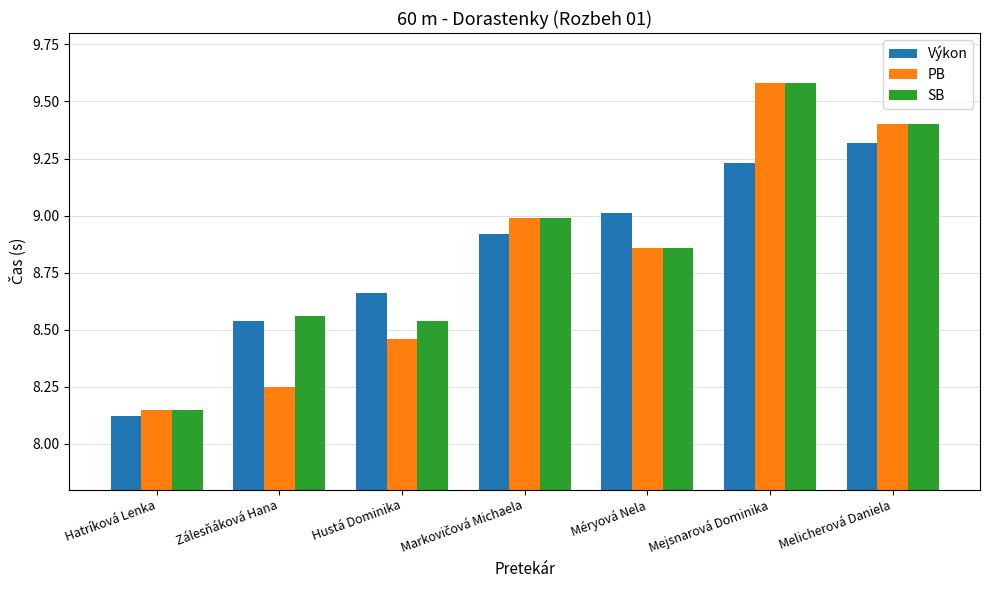

The value of PB at Zálesňáková Hana is 4.7. True or false?

False